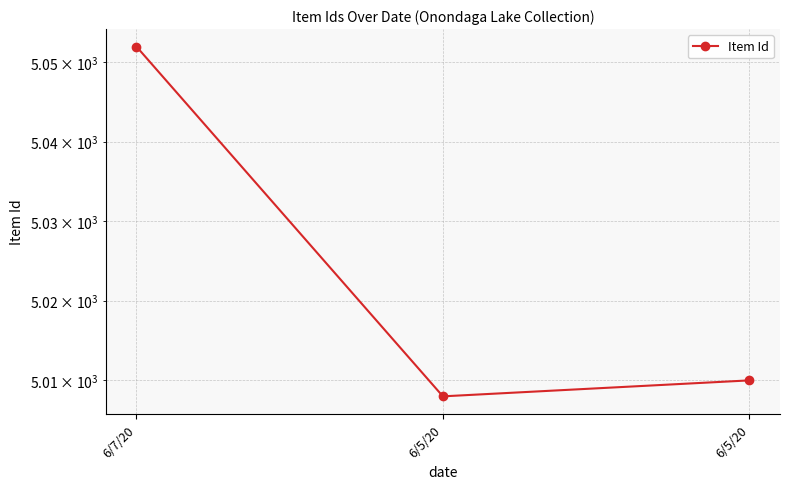

Does the chart display data point markers on the line(s)?

Yes